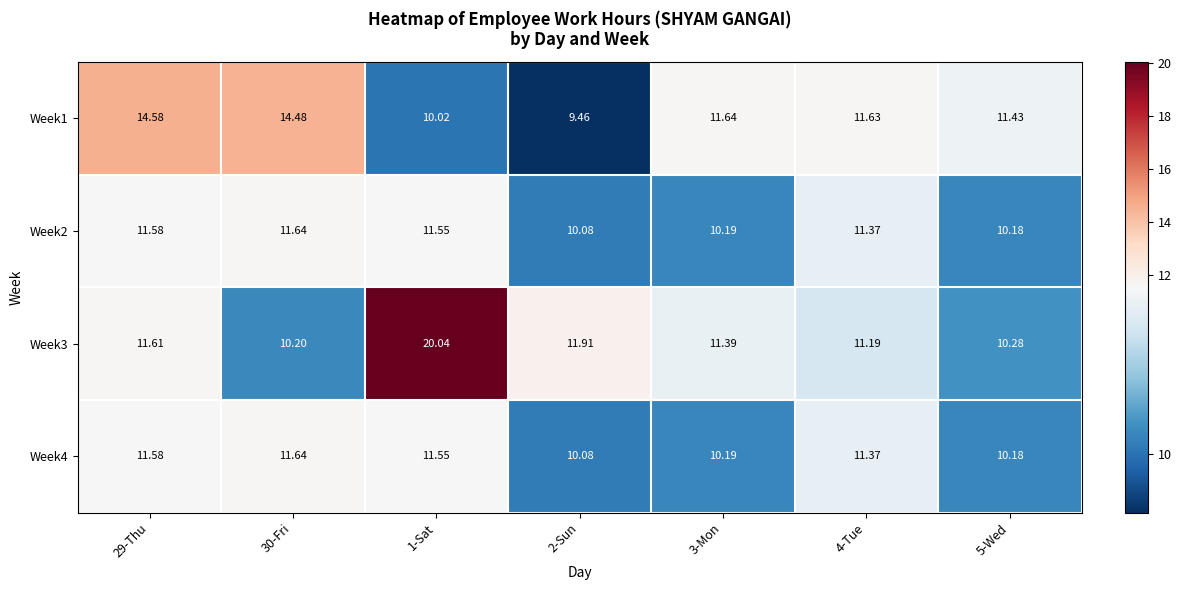

Is the value of Week2 at 3-Mon greater than the value of Week1 at 2-Sun?

Yes